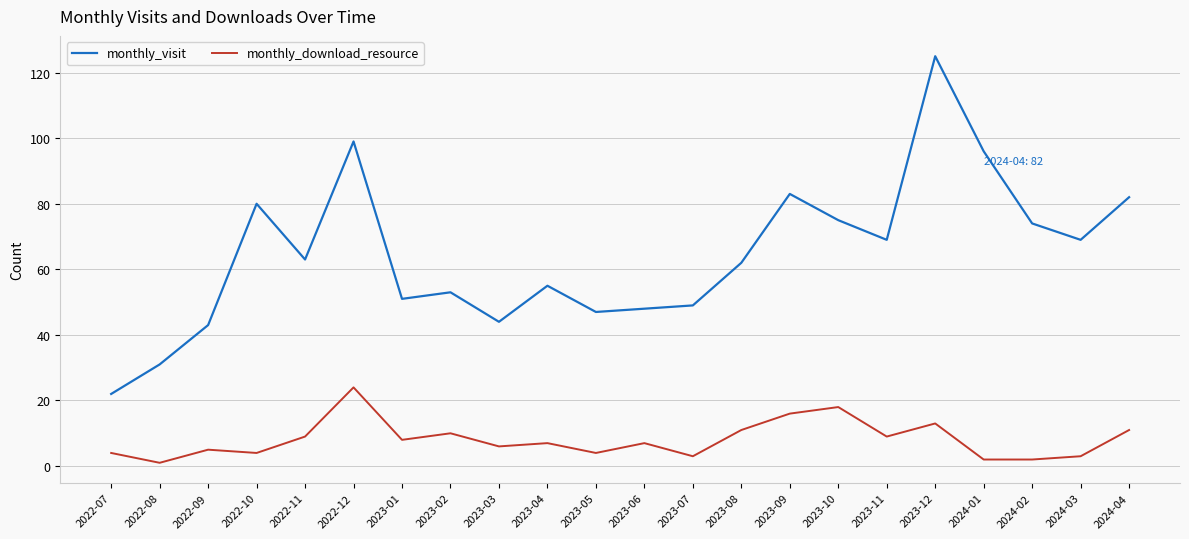

True or false: monthly_visit has a value of 44 at 2023-03.

True